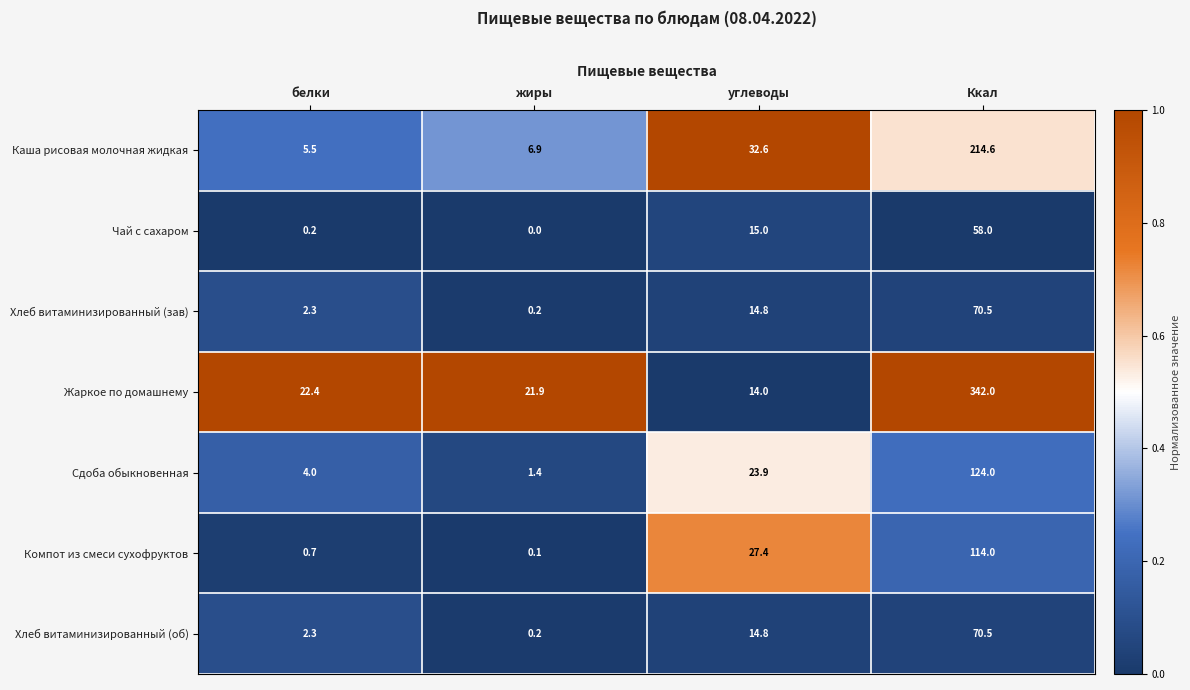

Is the value of Хлеб витаминизированный (об) at углеводы greater than the value of Жаркое по домашнему at Ккал?

No